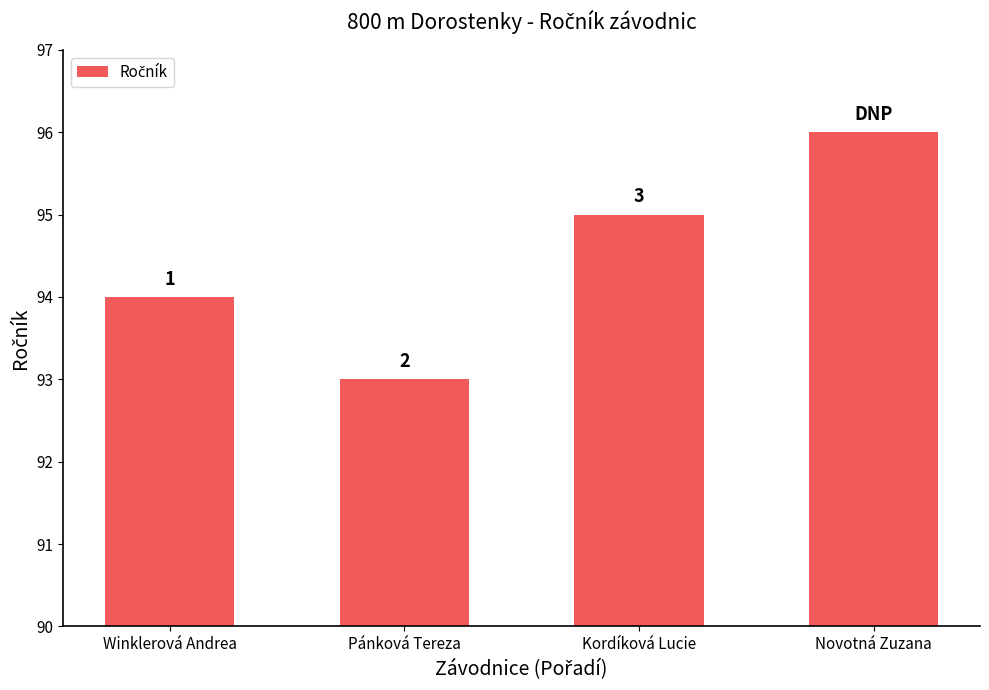

What is the label of the 2nd bar from the left?

Pánková Tereza